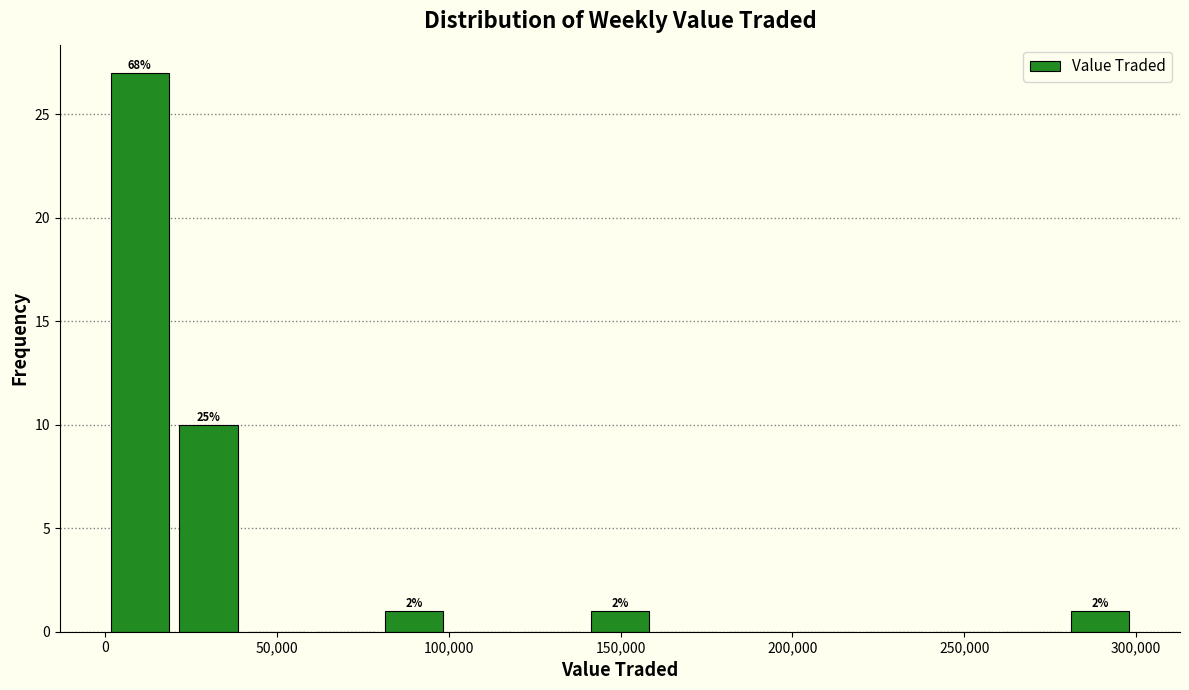

Read against the x-axis, roughly where is the centre of the tallest bar?

10000